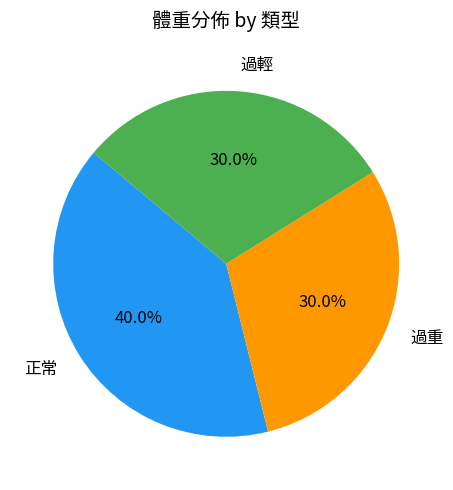

The 正常 slice represents 29% of the pie. True or false?

False